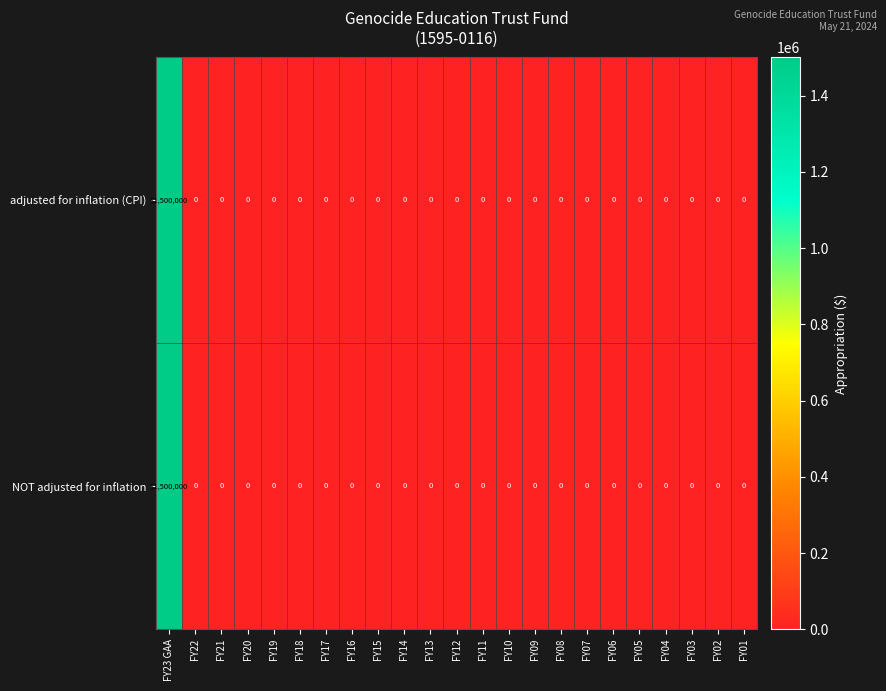

What is the difference between the maximum and minimum values in the NOT adjusted for inflation series?

1500000